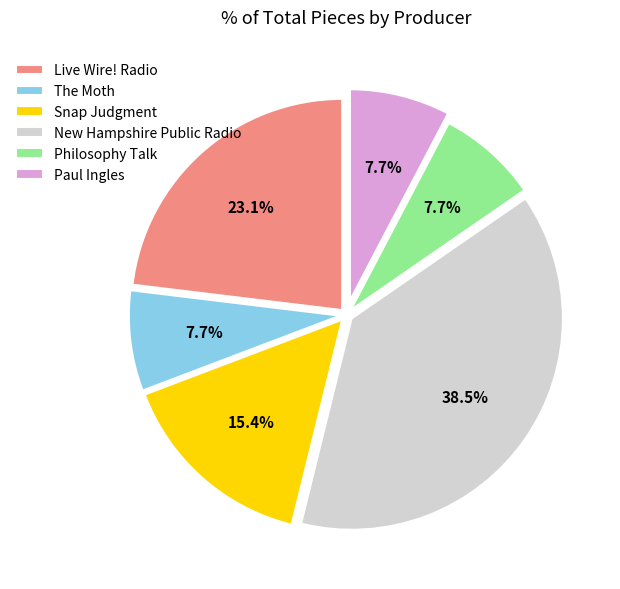

To the nearest percent, what is the difference between the largest and smallest slice percentages?

31%